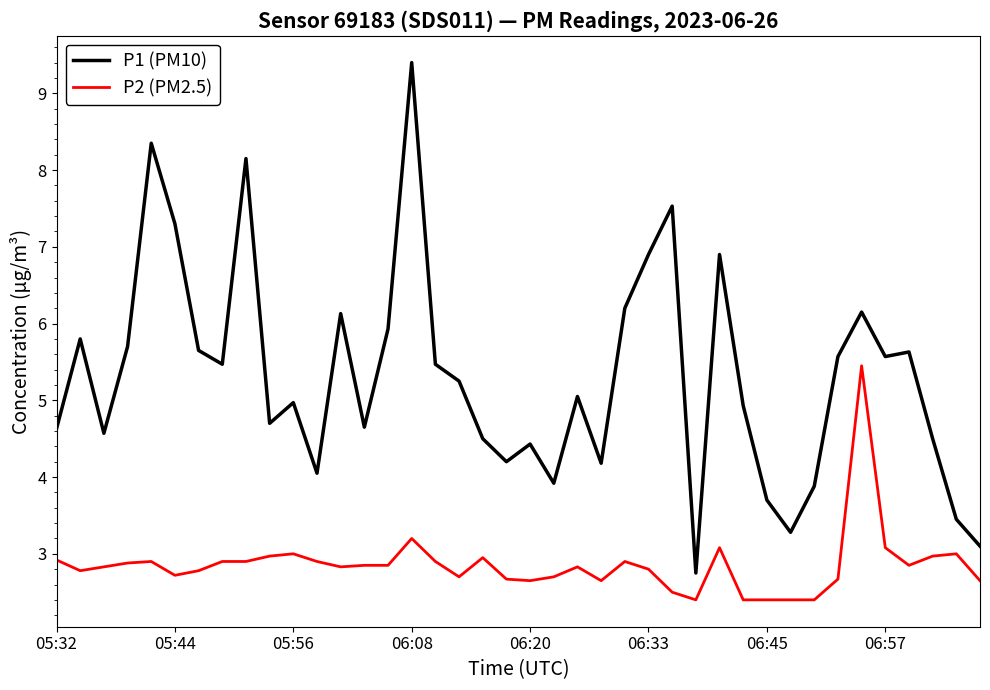

Which series has the largest total across all categories?

P1 (PM10)